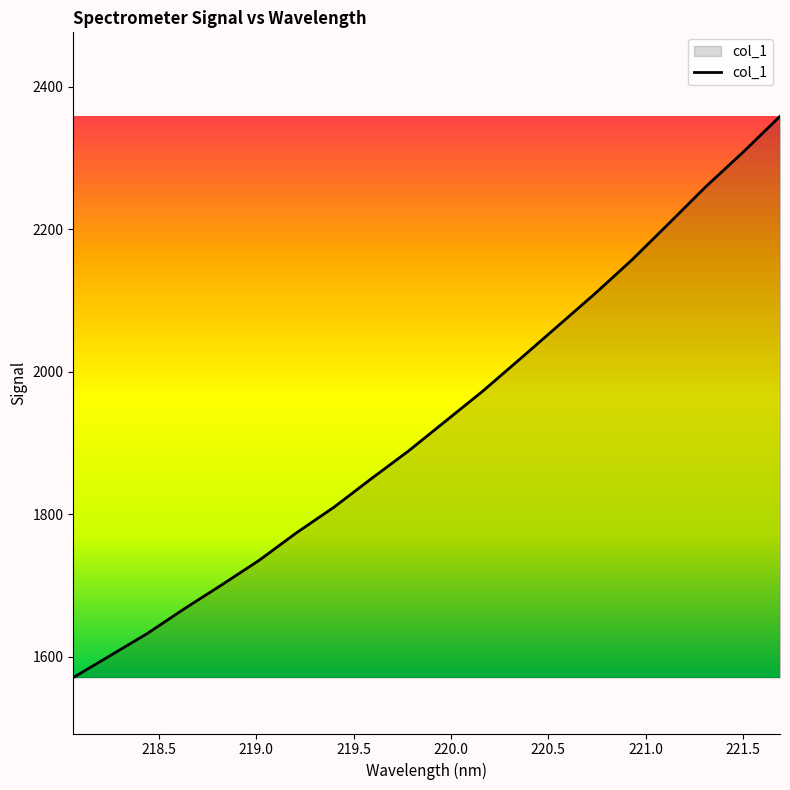

What is the maximum value shown in the chart?

2358.3